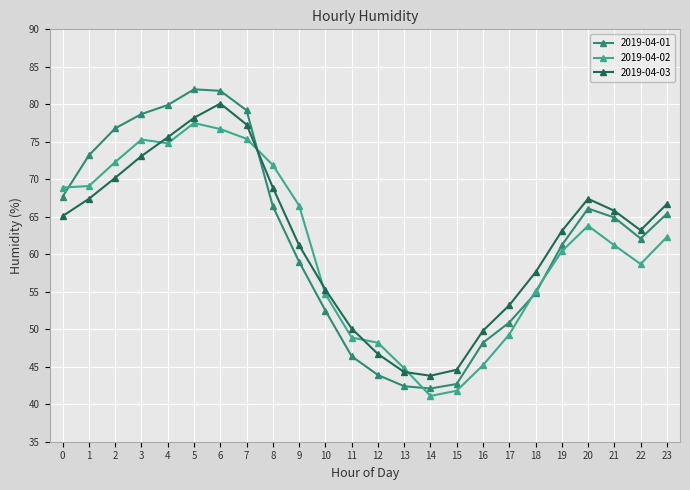

True or false: 2019-04-03 has more than 0 points higher than both neighbors.

True